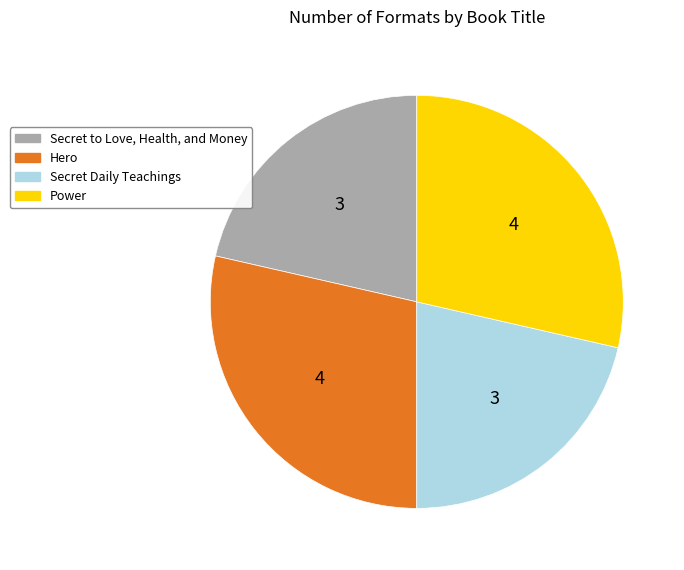

Does Hero represent more than half of the total?

No